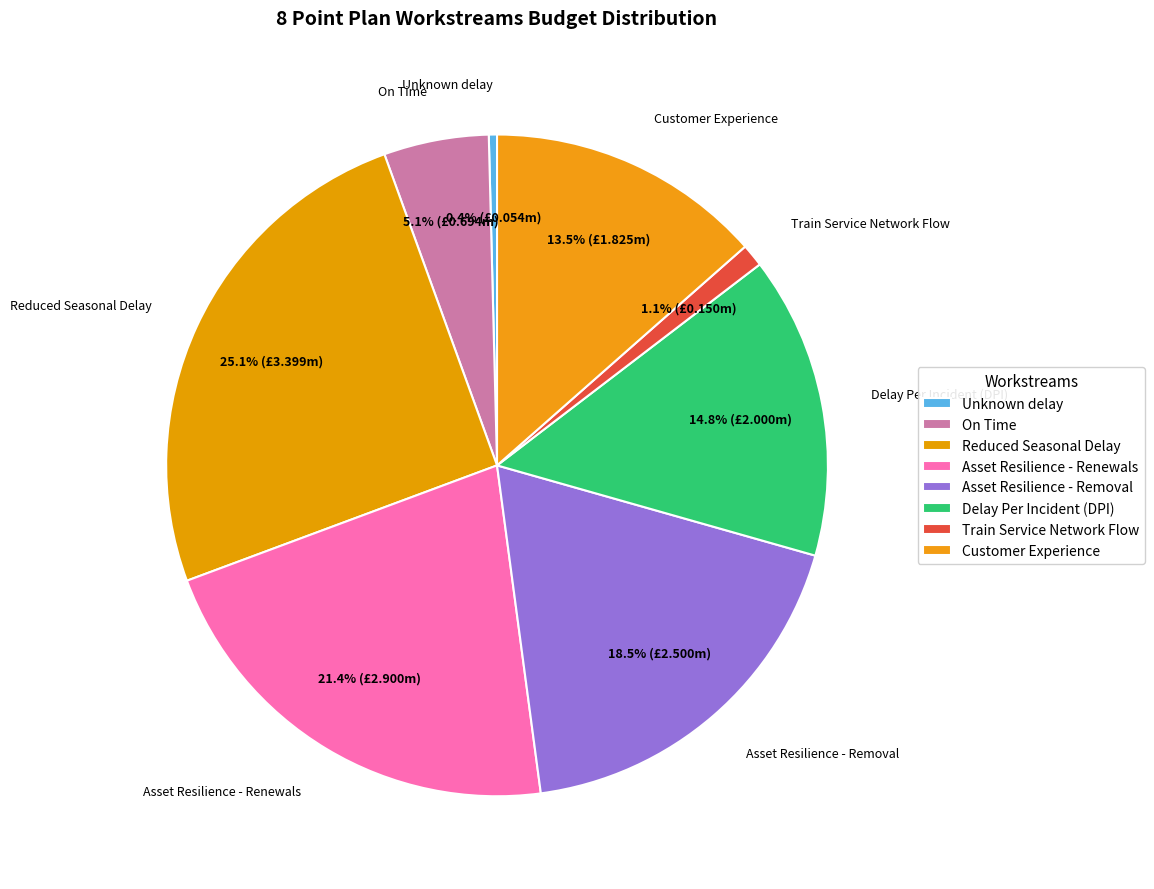

How many slices are in this pie chart?

8